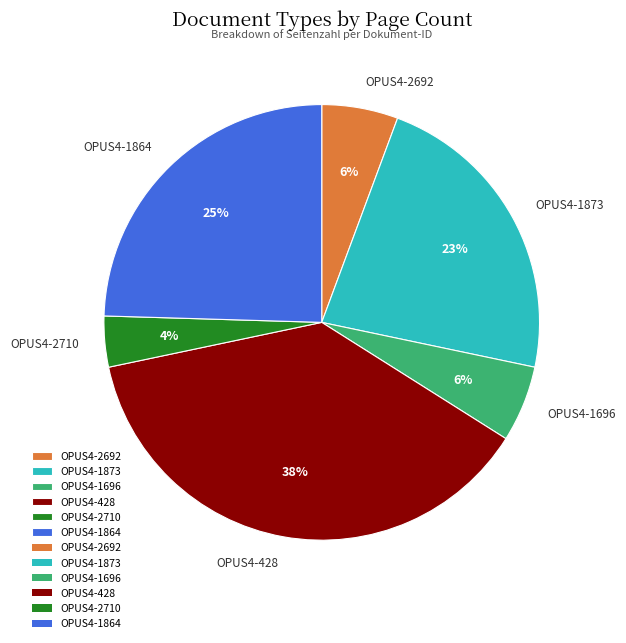

Does OPUS4-2692 account for over 50% of the chart?

No